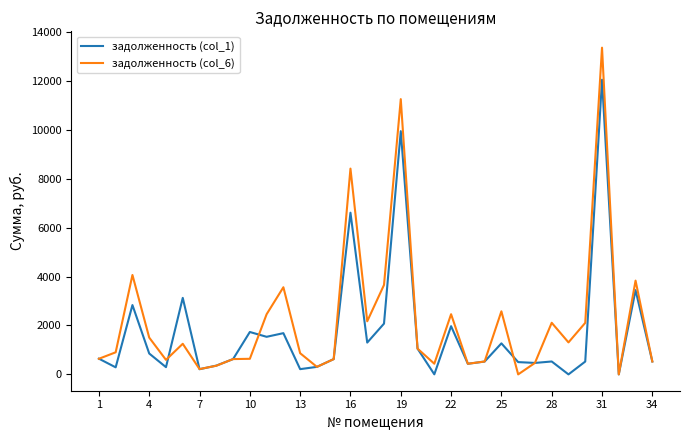

What is the average value of the задолженность (col_6) series?

2215.9